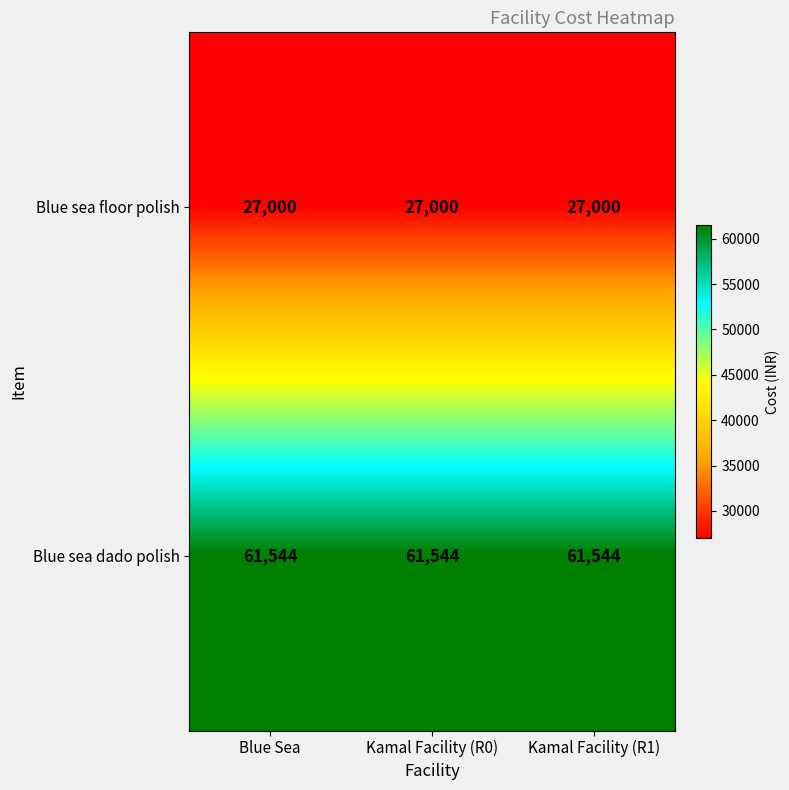

Is it true that Blue sea floor polish equals 10025 at Kamal Facility (R0)?

False